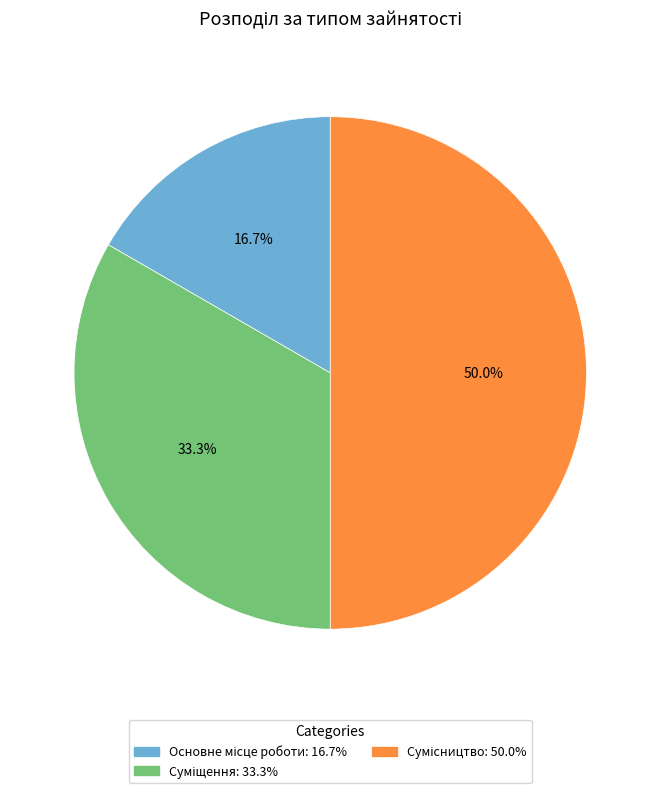

To the nearest percent, what is the average slice percentage?

33%